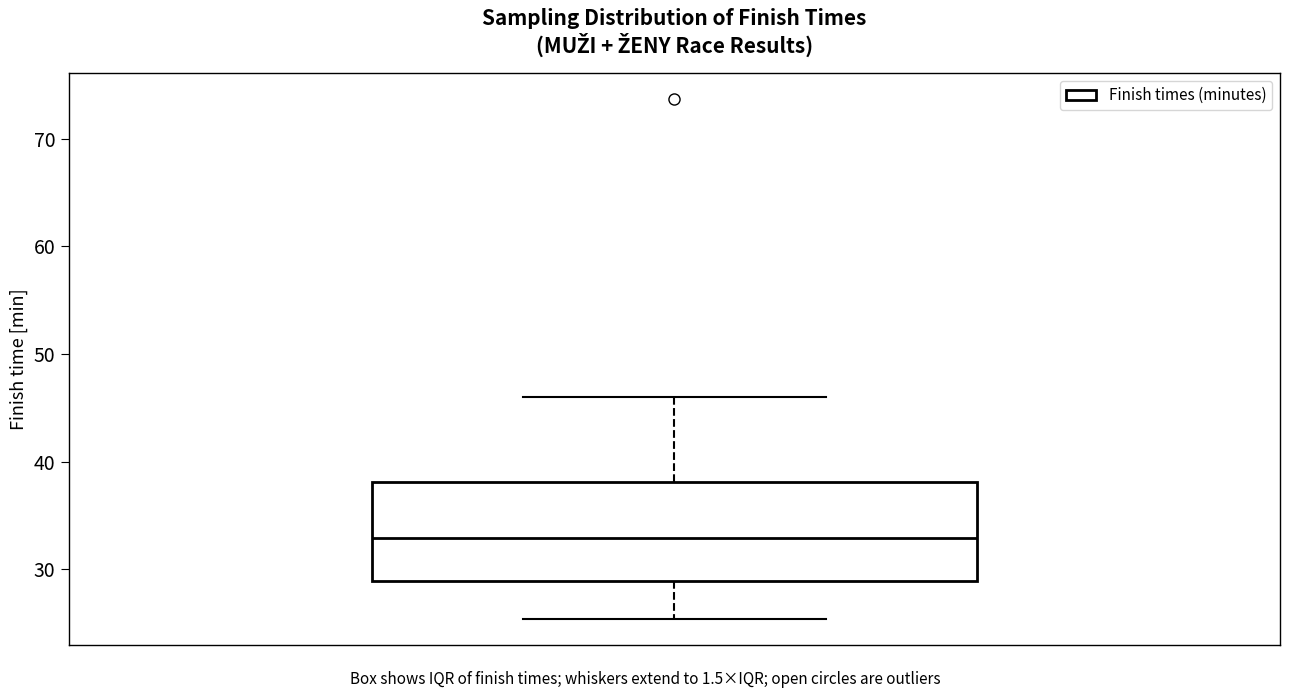

Where does the median line of the box sit on the y-axis? The values are not printed on the chart, so give them approximately, as read against the axis.

33